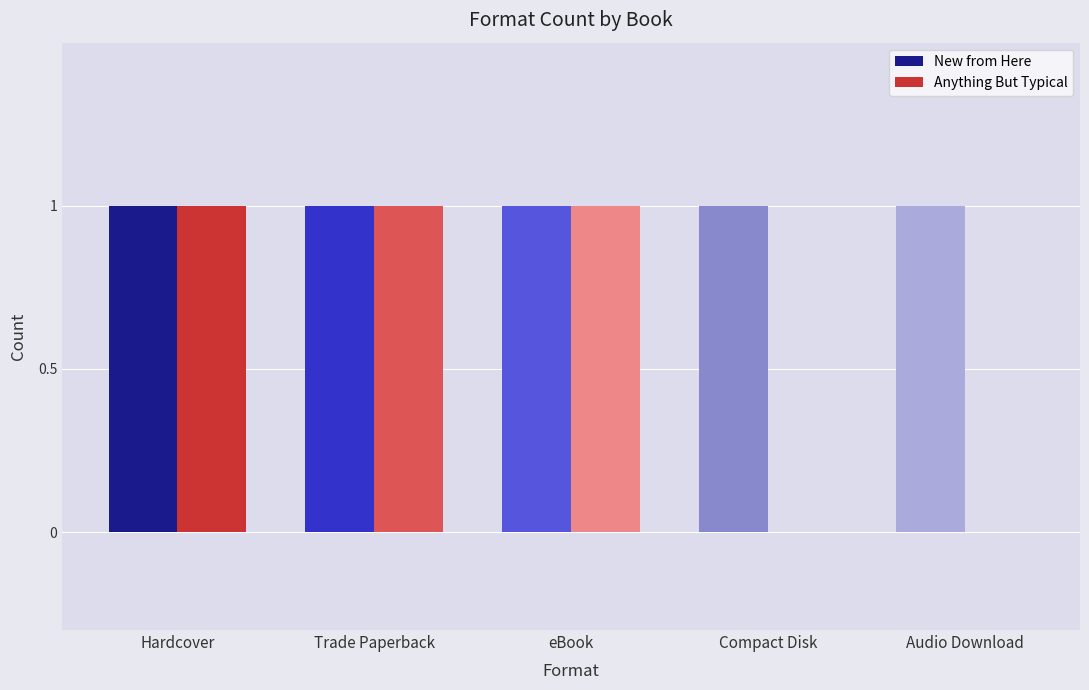

What is the total value across all series at Hardcover?

2